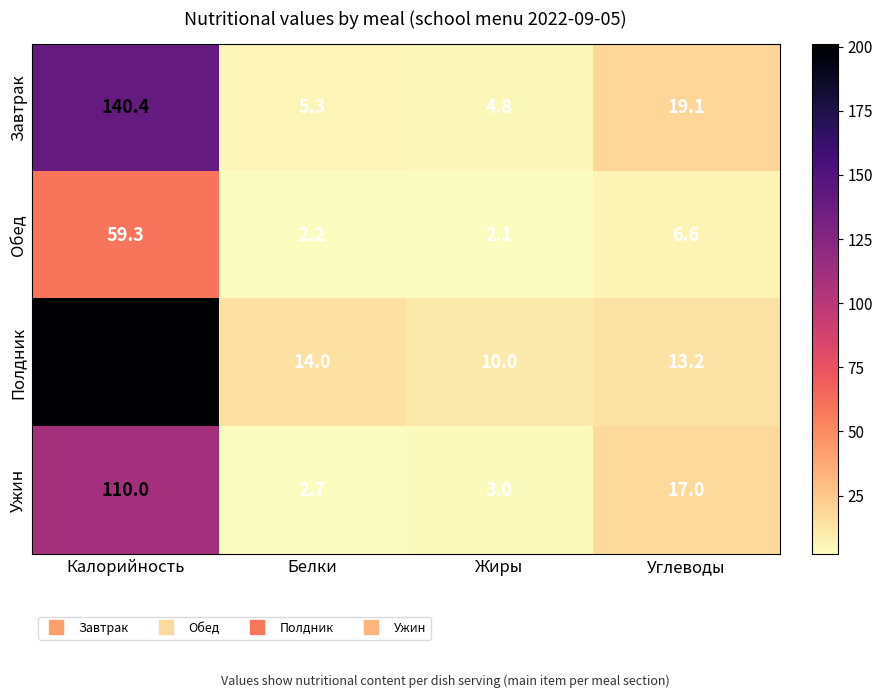

List the series in order of their peak value, lowest first.

Обед, Ужин, Завтрак, Полдник